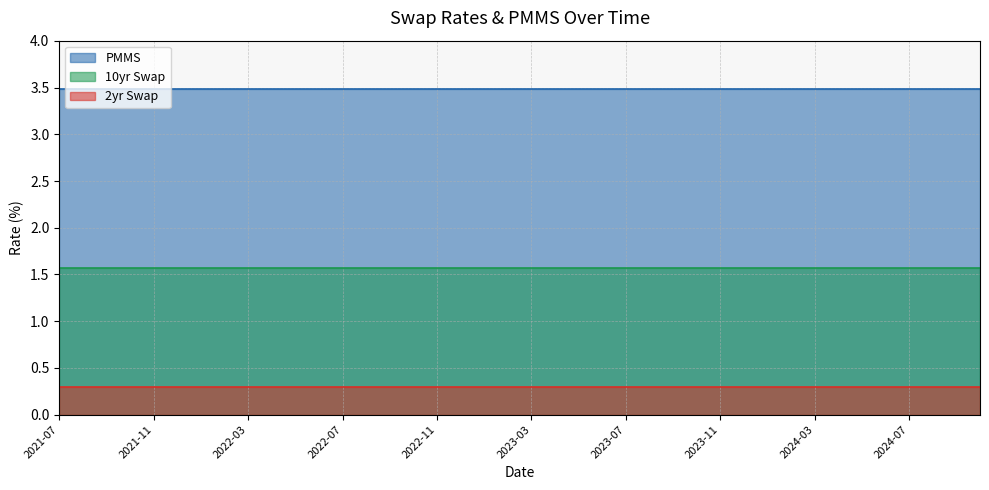

Is it true that 10yr Swap equals 1.6 at 2022-02?

True